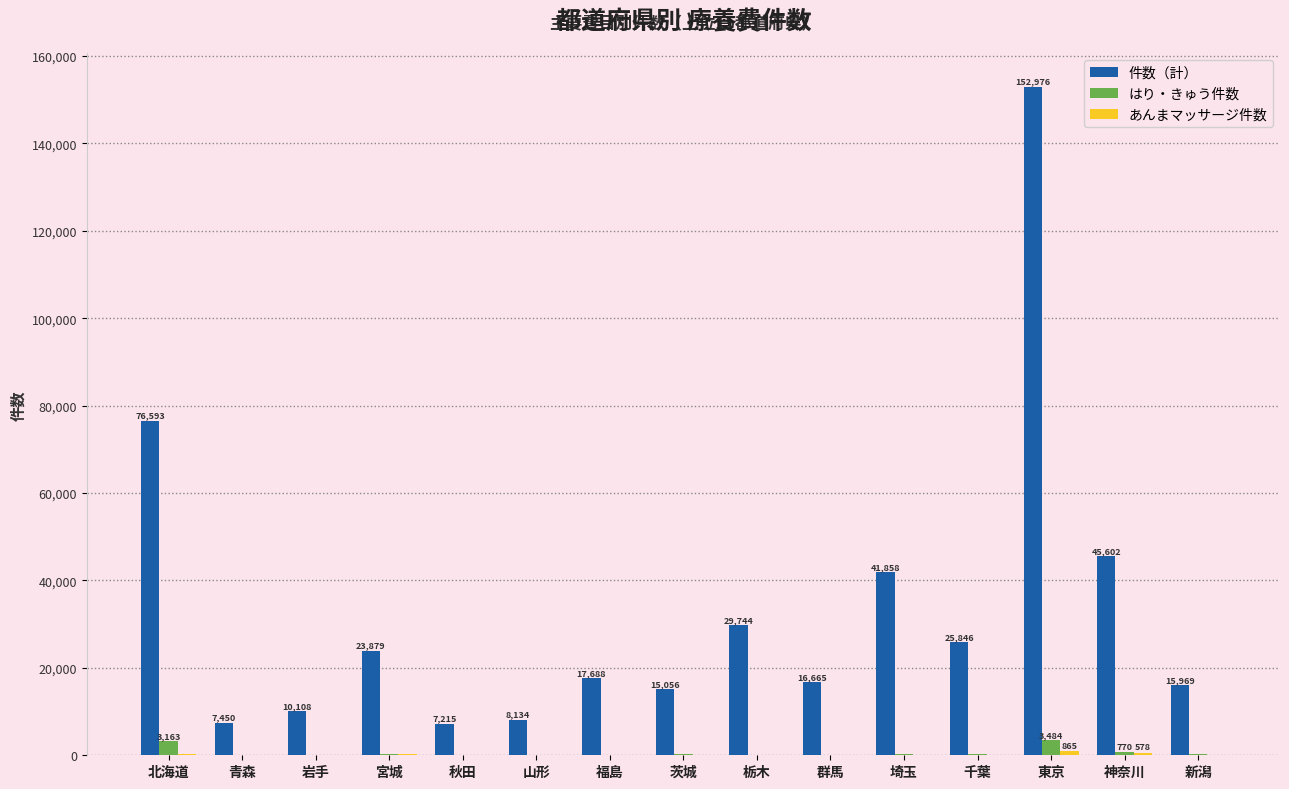

What is the greatest value displayed?

152976